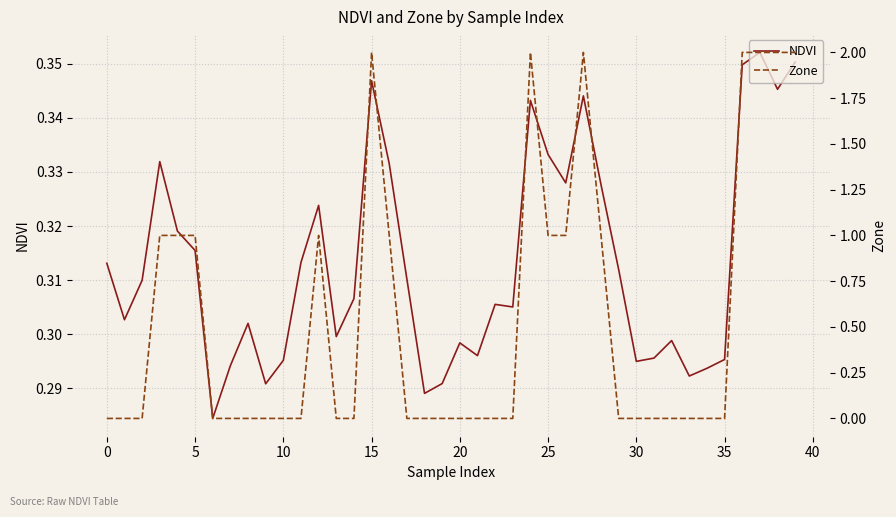

The NDVI series shows 0.3 at 17. True or false?

True